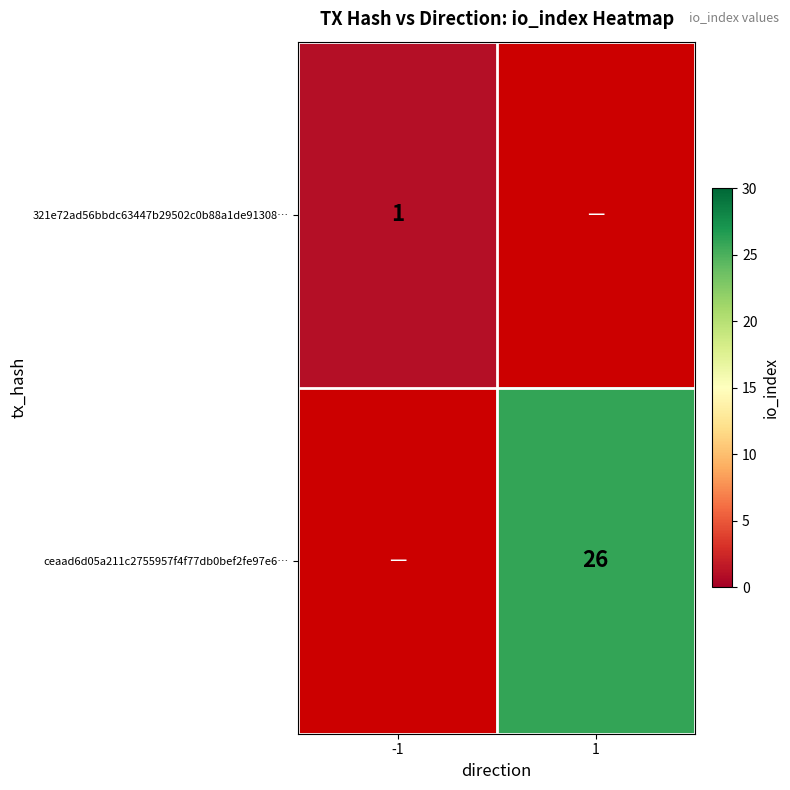

The ceaad6d05a211c2755957f4f77db0bef2fe97e6… series shows 26 at 1. True or false?

True